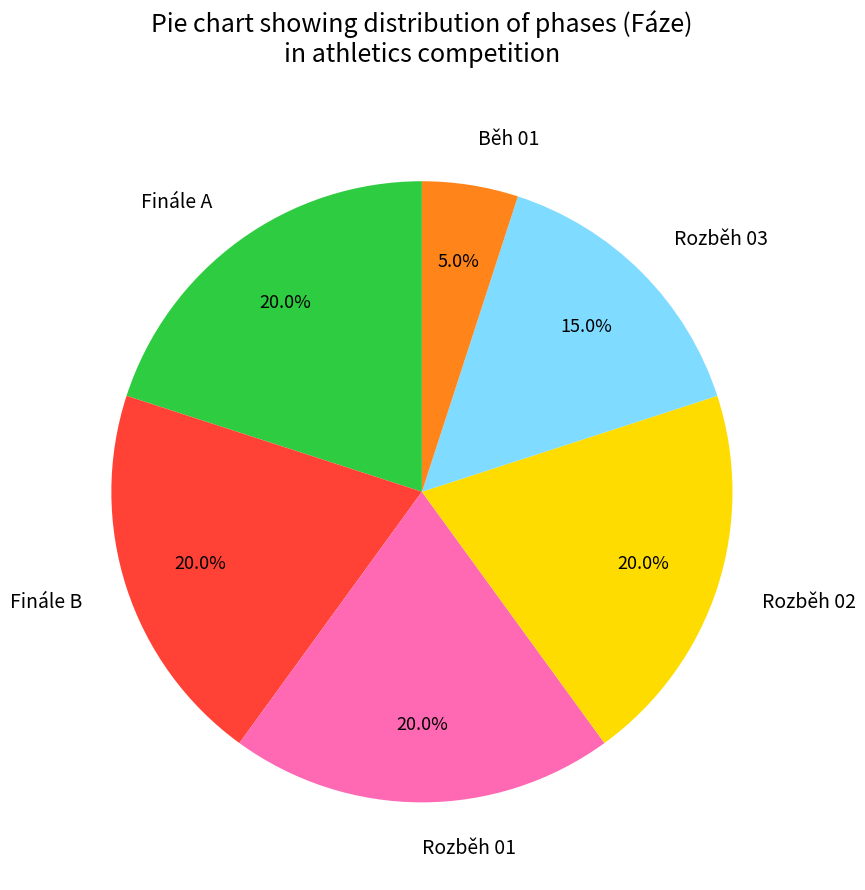

What percentage is the Rozběh 03 slice, to the nearest percent?

15%